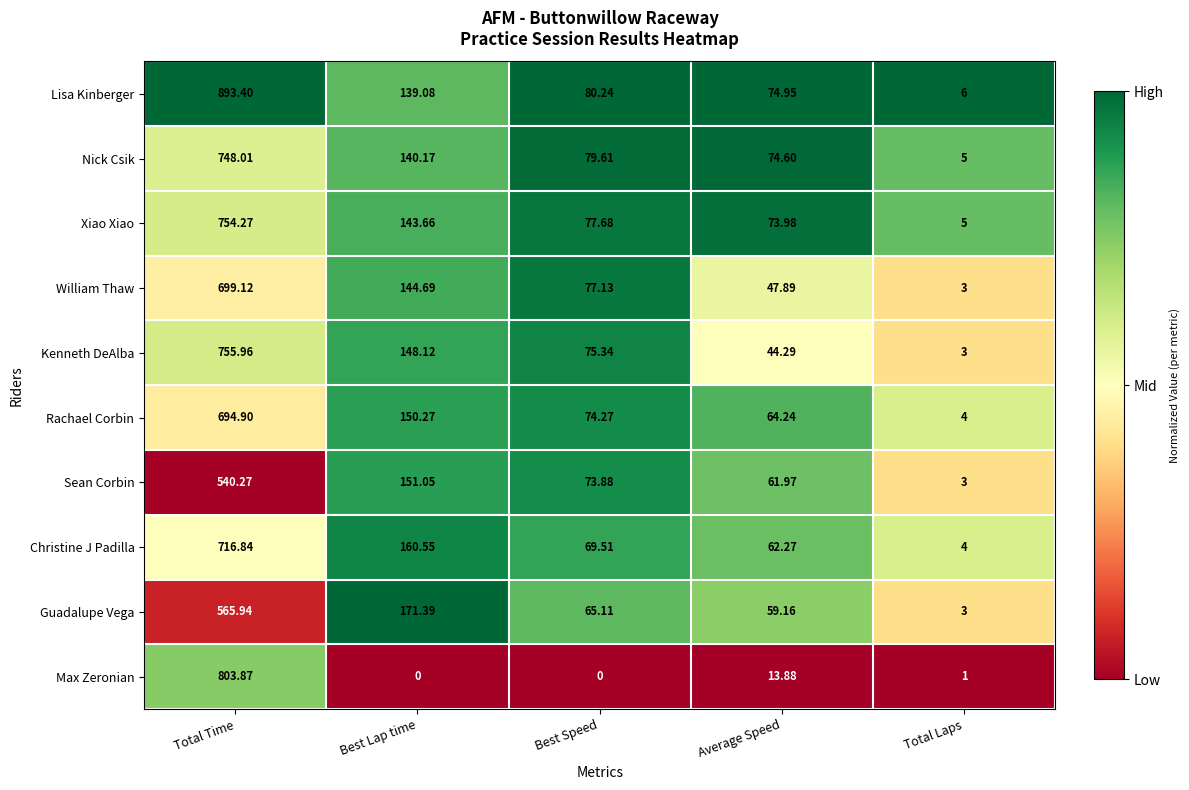

Which series has the largest total across all categories?

Lisa Kinberger